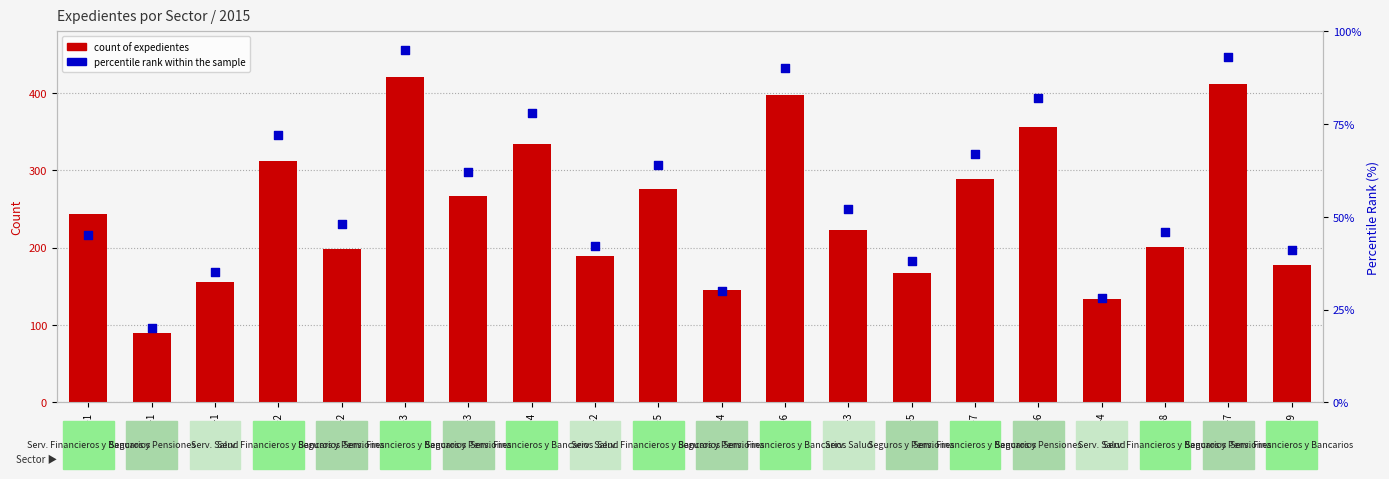

What is the total value across all series at S&P-6?

438